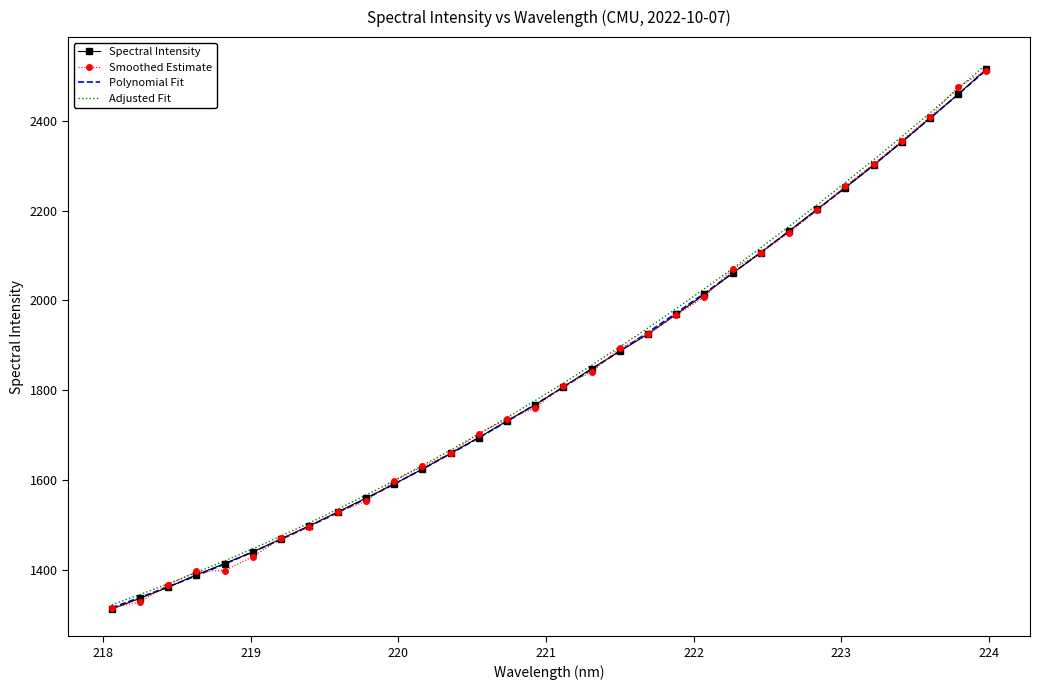

What is the difference between the second highest and second lowest values in the Polynomial Fit series?

1119.2